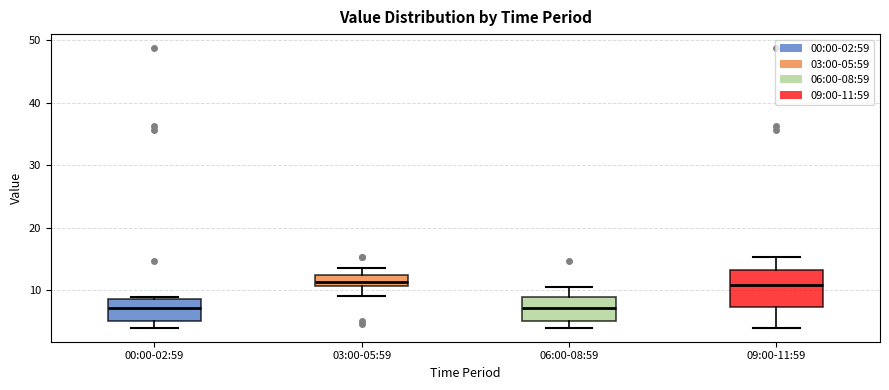

Reading left to right, read every box against the y-axis: the position of its median line, the range the box covers, and the ends of its whiskers. The values are not printed on the chart, so give them approximately, as read against the axis.

00:00-02:59: median 7, box 5 to 9, whiskers 4 to 9 (just above the box's upper edge)
03:00-05:59: median 11 (just above the box's lower edge), box 11 to 12, whiskers 9 to 14
06:00-08:59: median 7, box 5 to 9, whiskers 4 to 11
09:00-11:59: median 11, box 7 to 13, whiskers 4 to 15